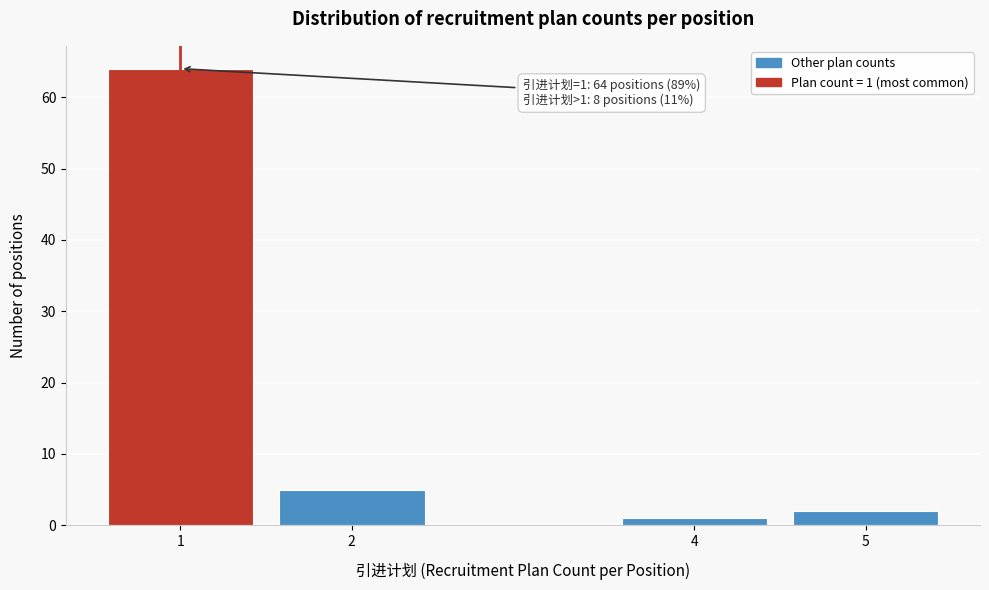

Reading left to right, extract all data points from this chart.

64	5	1	2